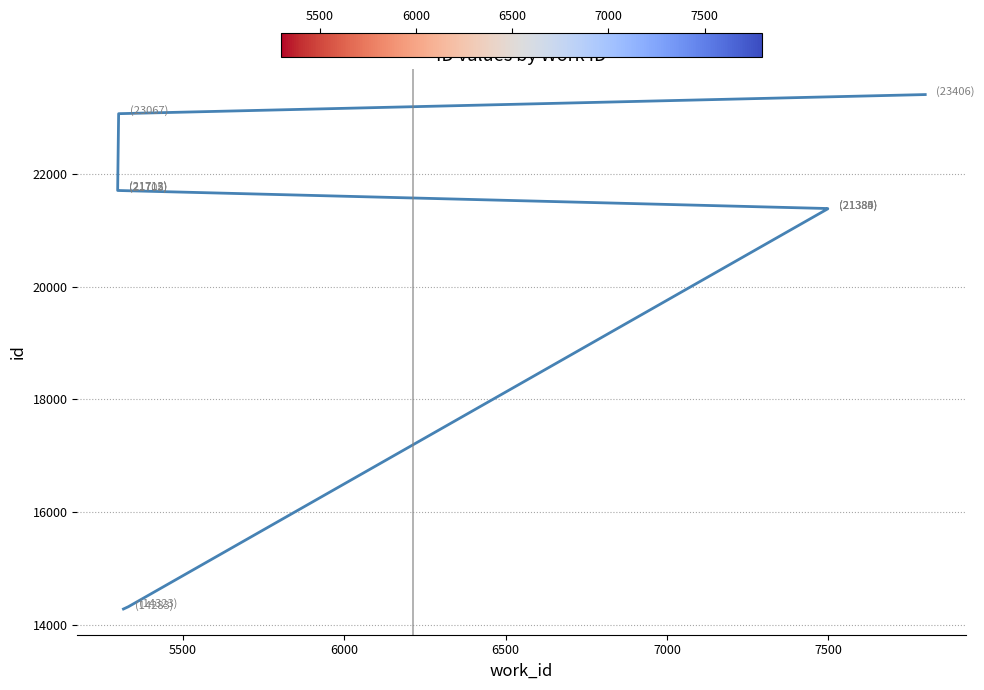

What is the difference between the second highest and second lowest values?

8744